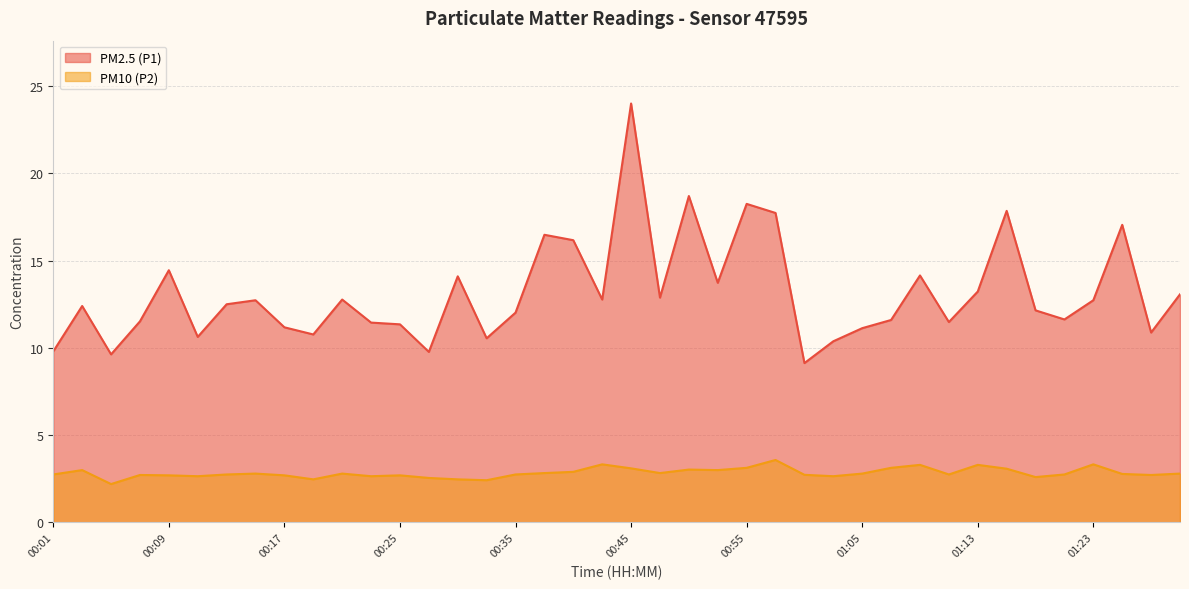

The value of PM2.5 (P1) at 00:03 is 7.5. True or false?

False